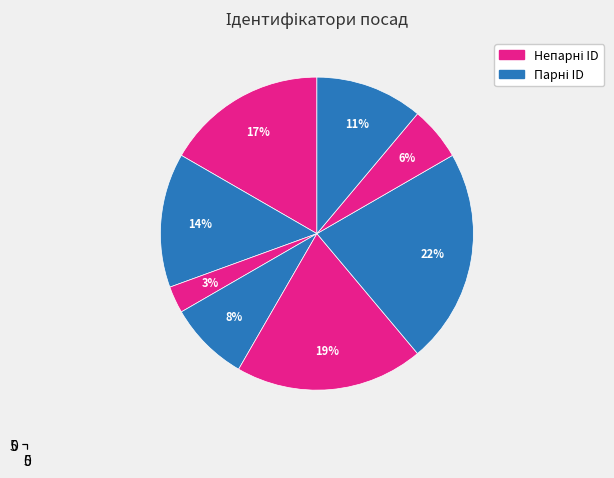

Is there any slice that represents more than half of the pie?

No